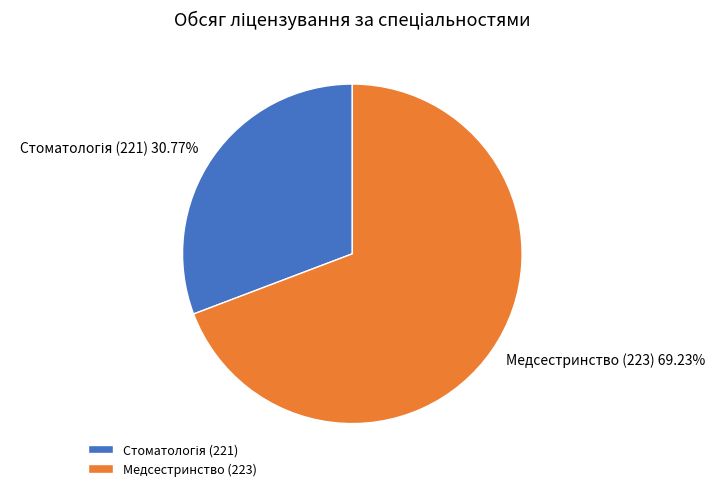

Count the number of slices in the pie.

2